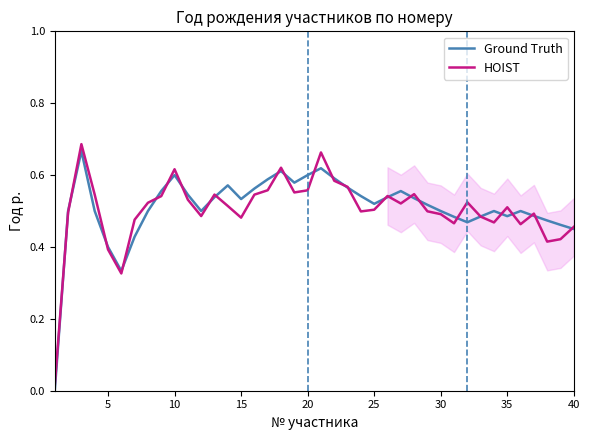

What is the highest value of the Ground Truth series?

0.7